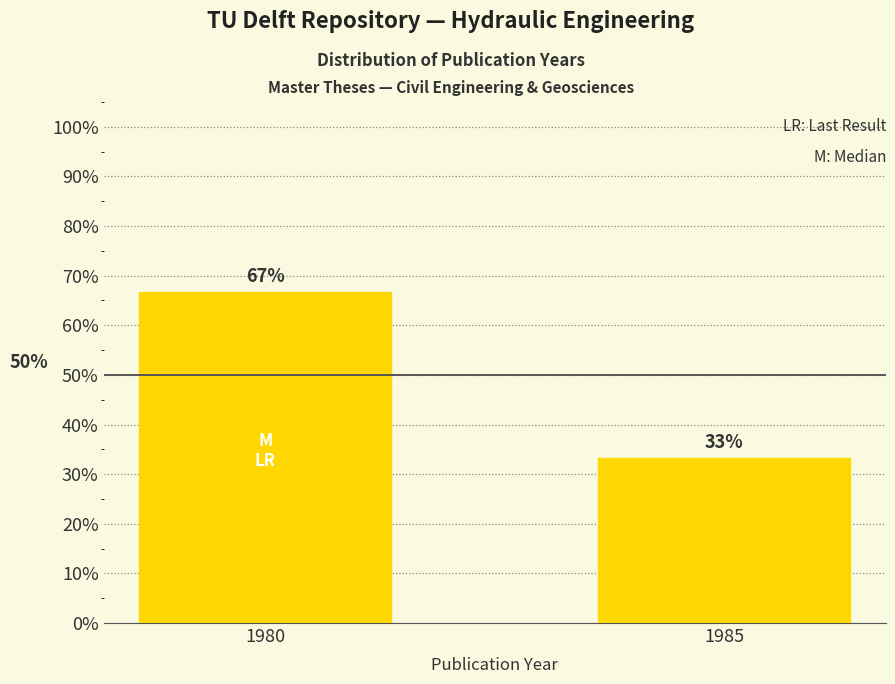

Between 1985 and 1980, which is larger?

1980